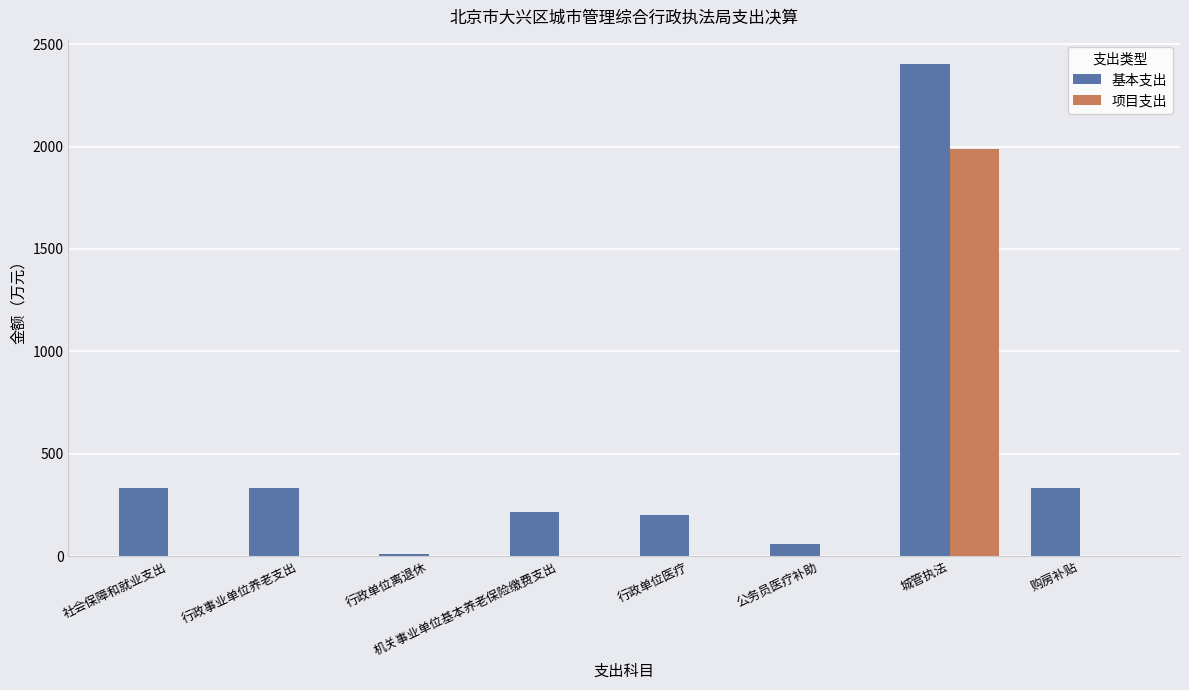

Read the 项目支出 value at 城管执法.

1988.6